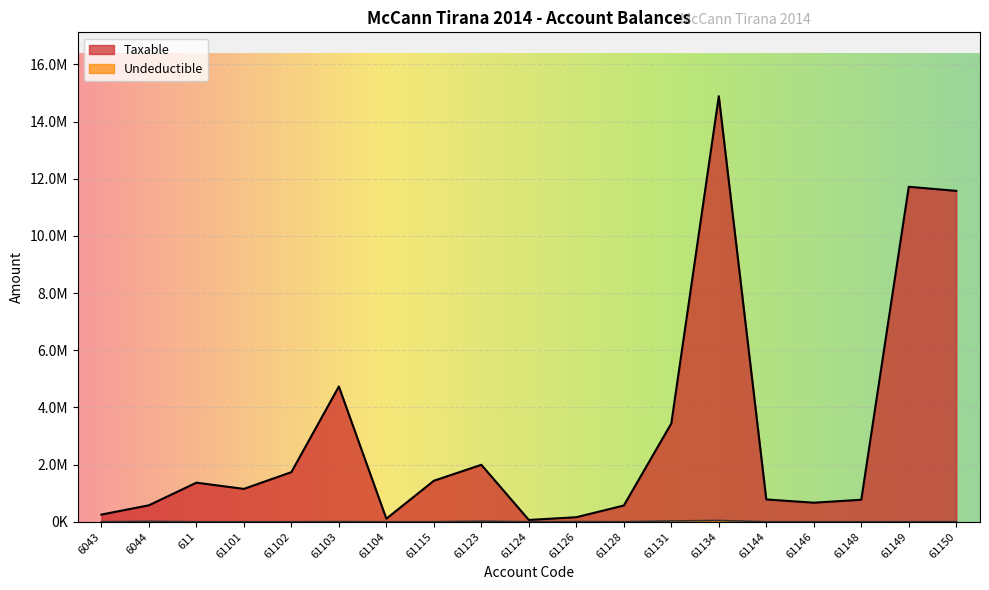

What is the value of the Taxable point at the 15th from the left?

779642.1